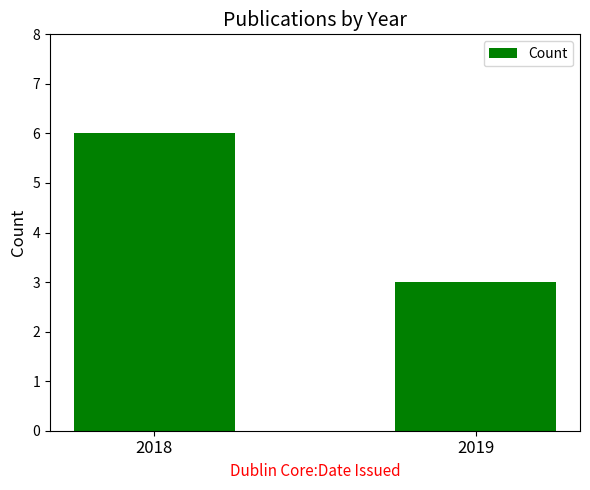

What is the sum of all values?

9